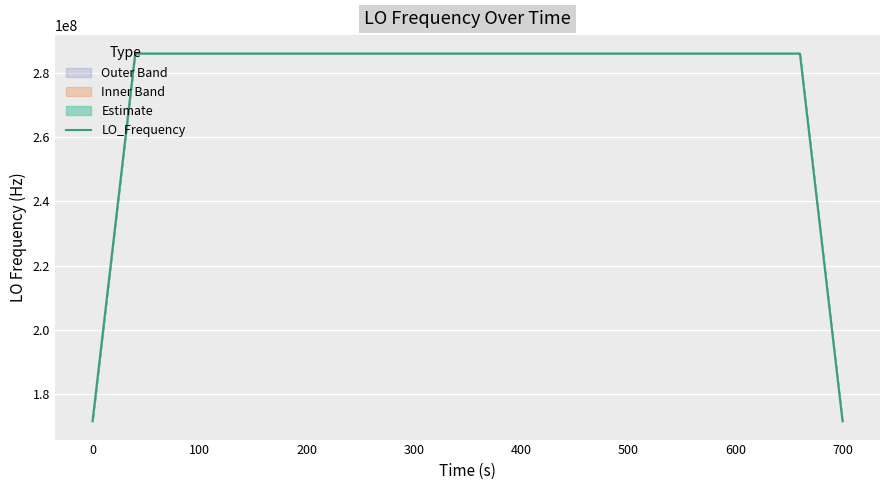

What is the average value?

277465590.2